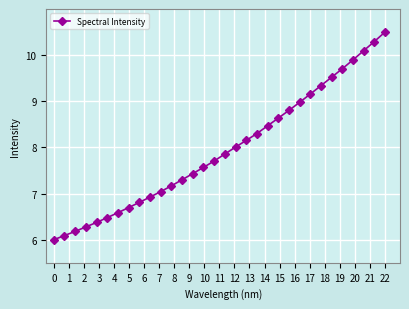

What is the value of the 13th point from the left?

7.3